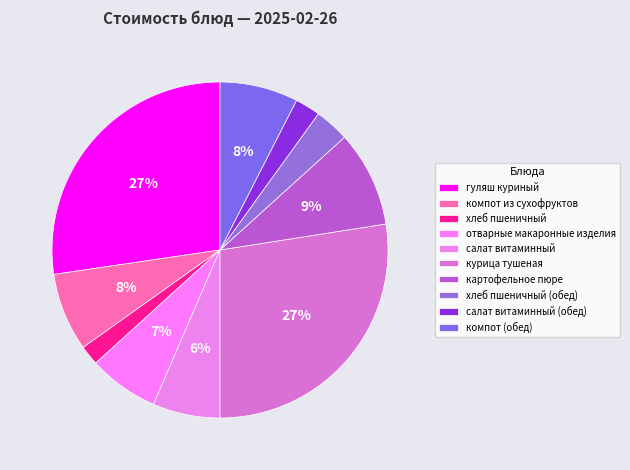

To the nearest percent, what is the average slice percentage?

10%